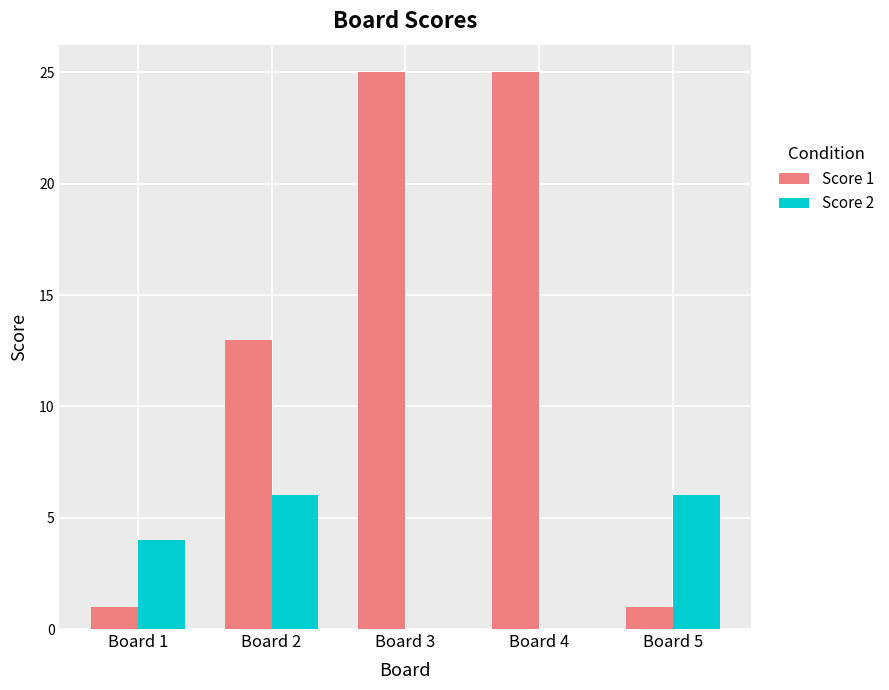

Is the value of Score 2 at Board 3 greater than the value of Score 1 at Board 3?

No